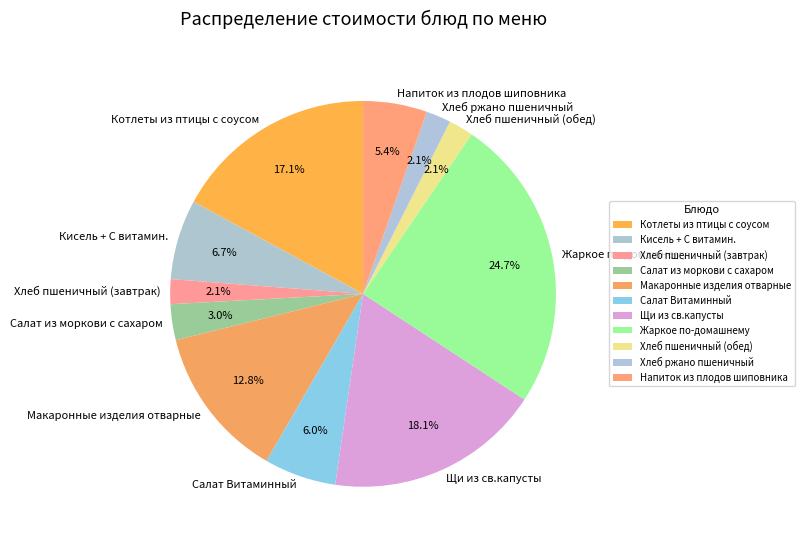

To the nearest percent, what is the difference between the Макаронные изделия отварные and Салат из моркови с сахаром slice percentages?

10%